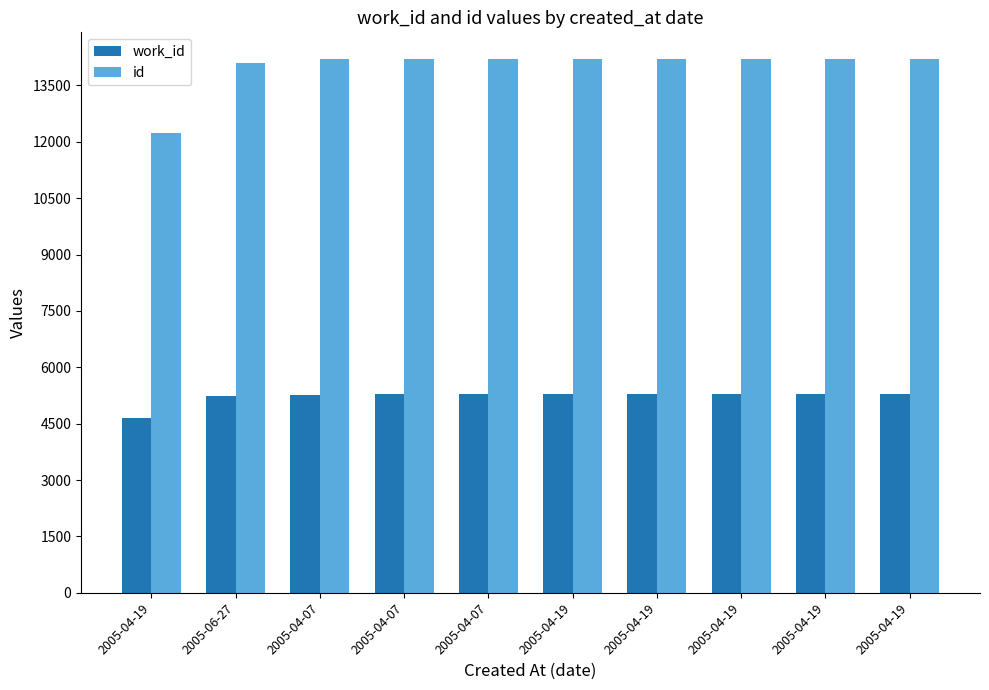

Does the chart contain stacked bars?

No